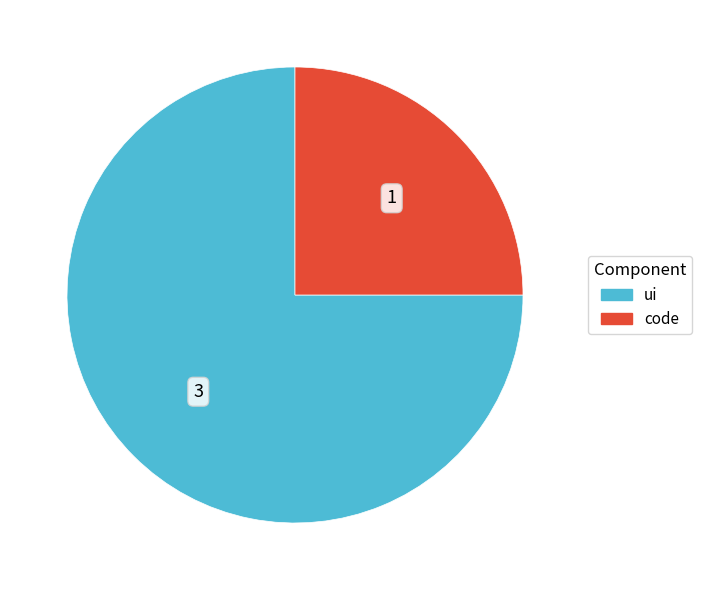

True or false: code accounts for 13% of the total.

False